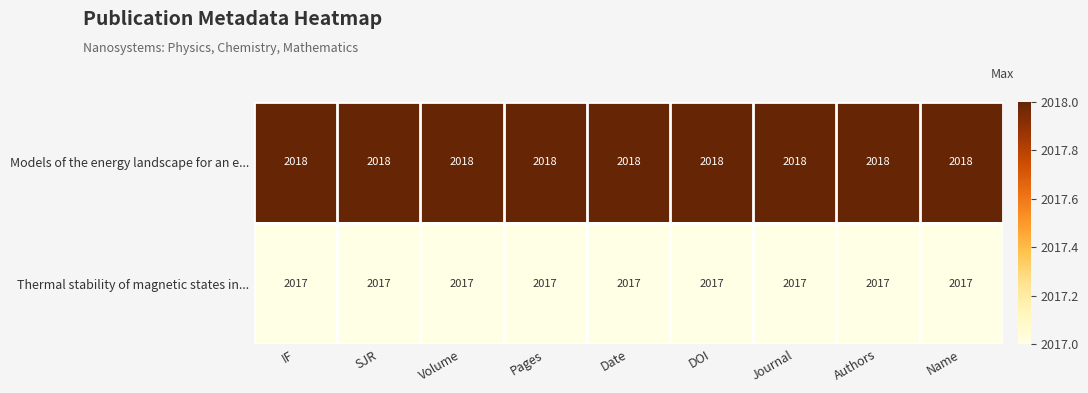

What is the sum of the Thermal stability of magnetic states in... values at Volume and Journal?

4034